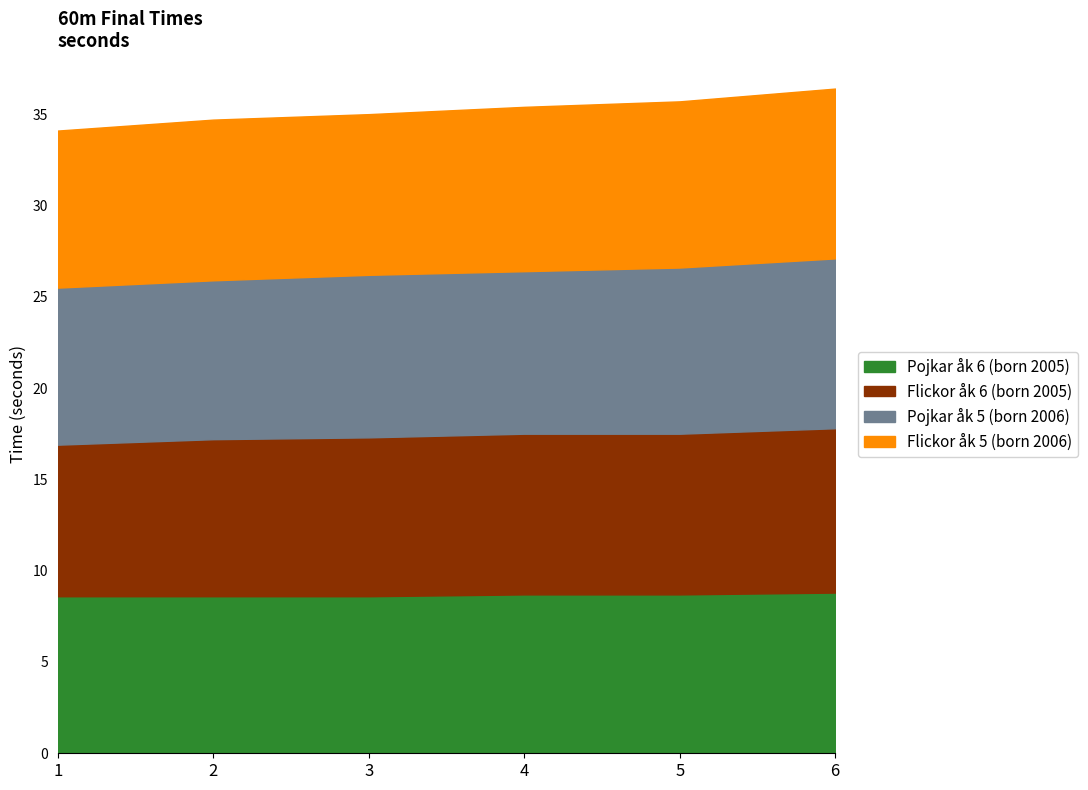

List the series in order of their peak value, highest first.

Pojkar åk 5 (born 2006), Flickor åk 5 (born 2006), Flickor åk 6 (born 2005), Pojkar åk 6 (born 2005)